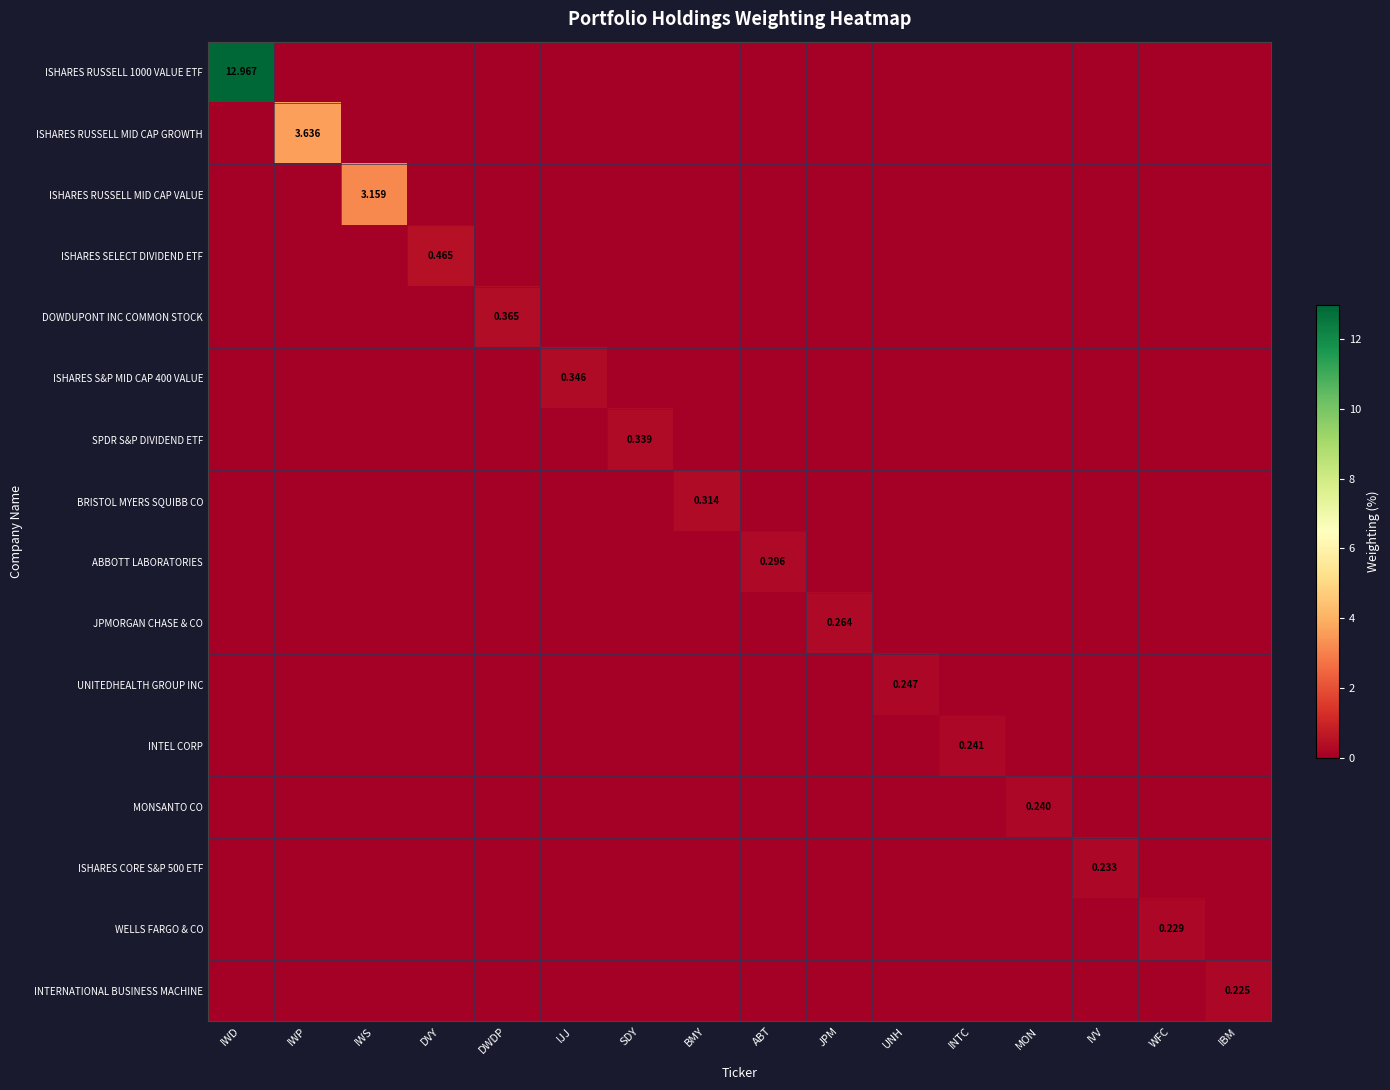

What is the difference between the maximum and minimum values in the ISHARES RUSSELL MID CAP VALUE series?

3.2